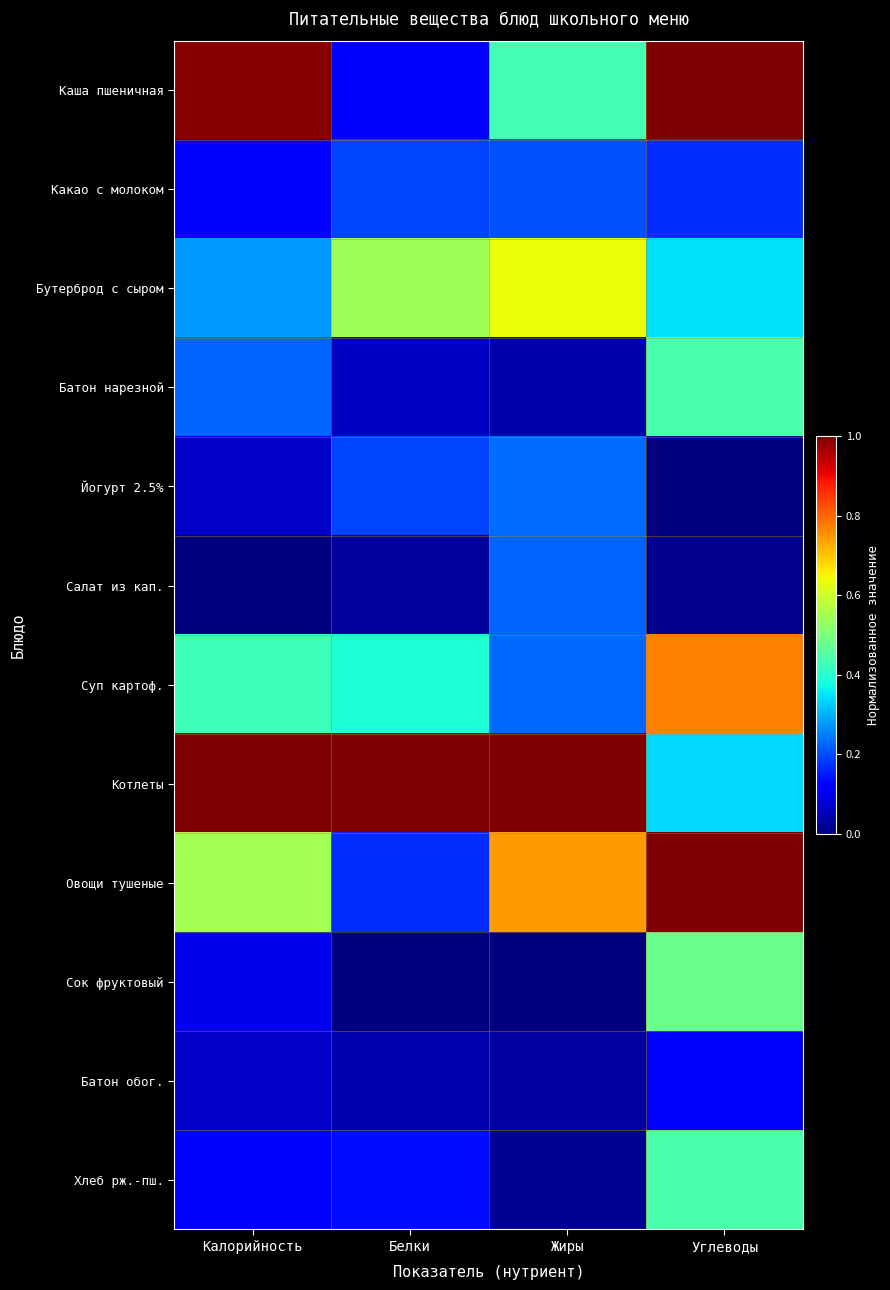

Which series has the widest spread of values?

Каша пшеничная